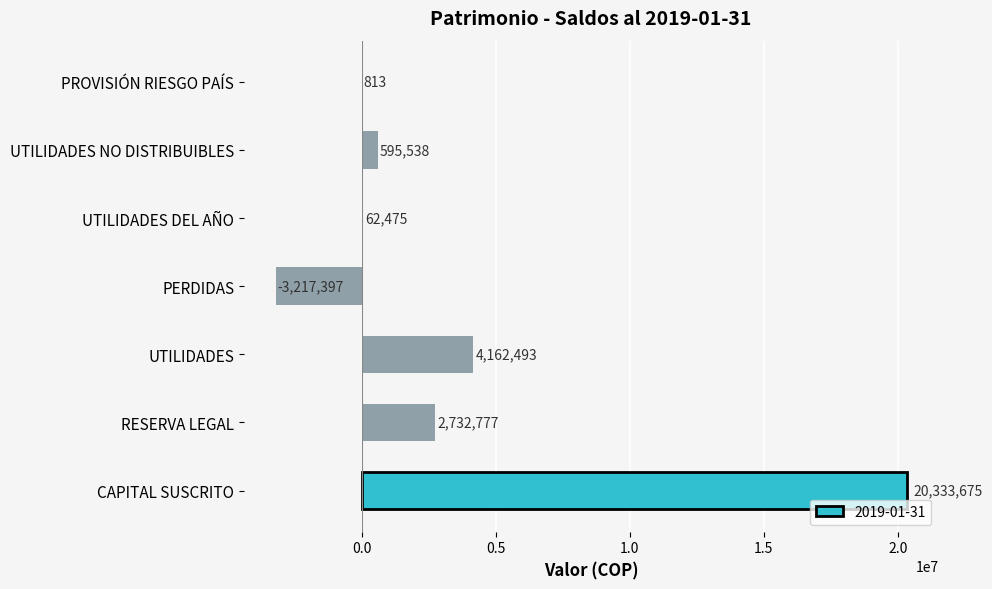

The value at CAPITAL SUSCRITO is 9465754.1. True or false?

False